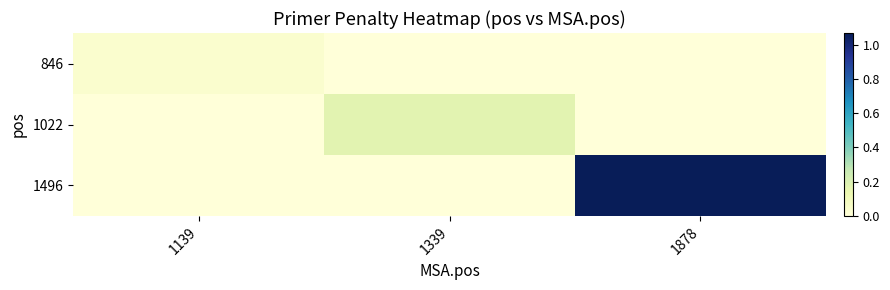

Which series has the widest spread of values?

1496